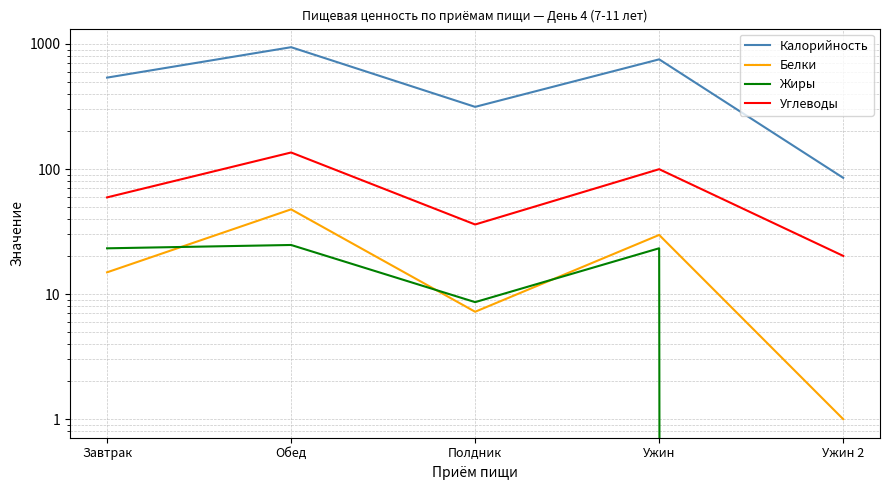

What value does the Белки series have at Завтрак?

14.9